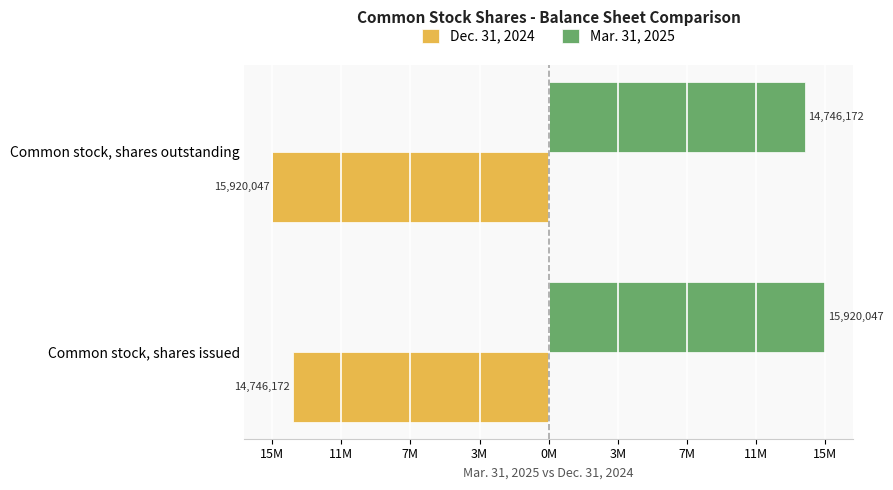

What are all the series names shown in the legend?

Dec. 31, 2024, Mar. 31, 2025